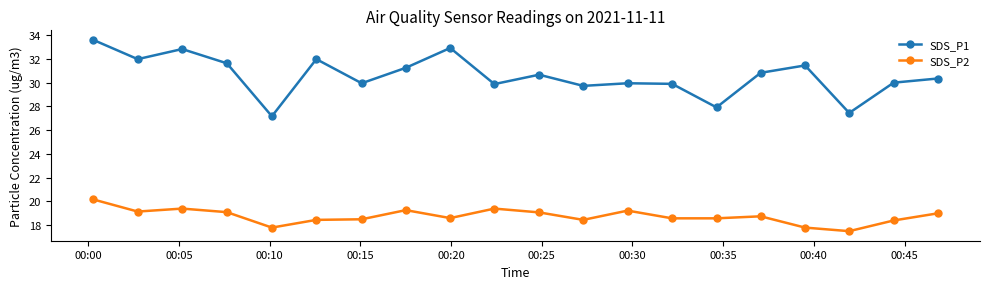

What is the highest value of the SDS_P2 series?

20.2